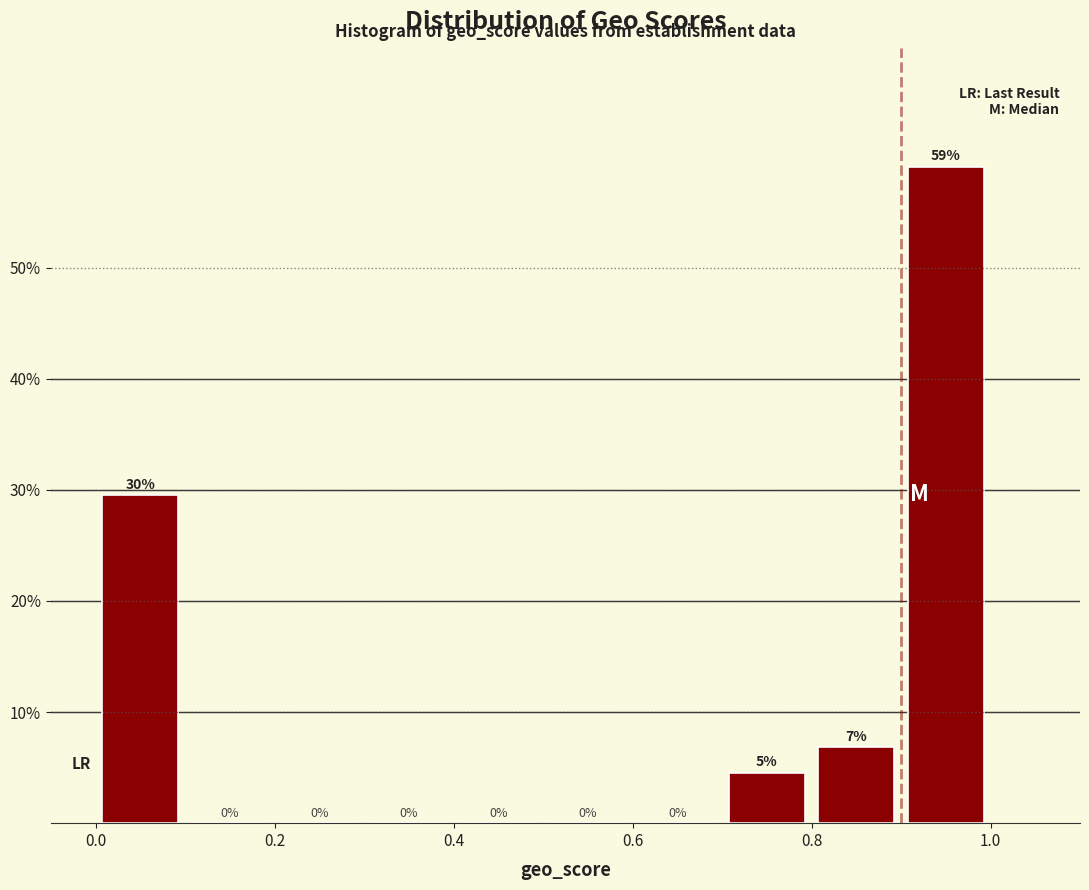

Over which range of the x-axis is the bar tallest?

0.9 to 1.0